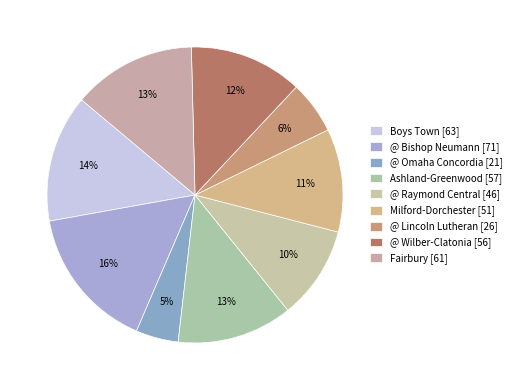

Which category has the biggest portion of the pie?

@ Bishop Neumann